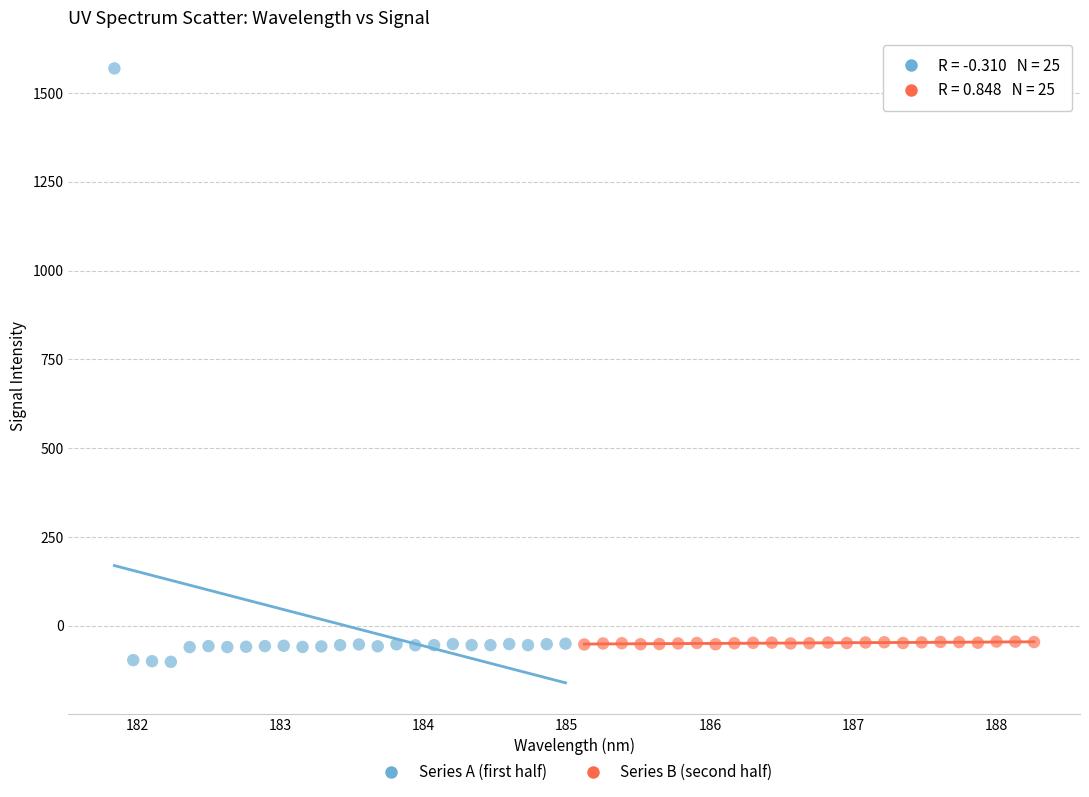

Which series contains the highest Y value?

Series A (first half)